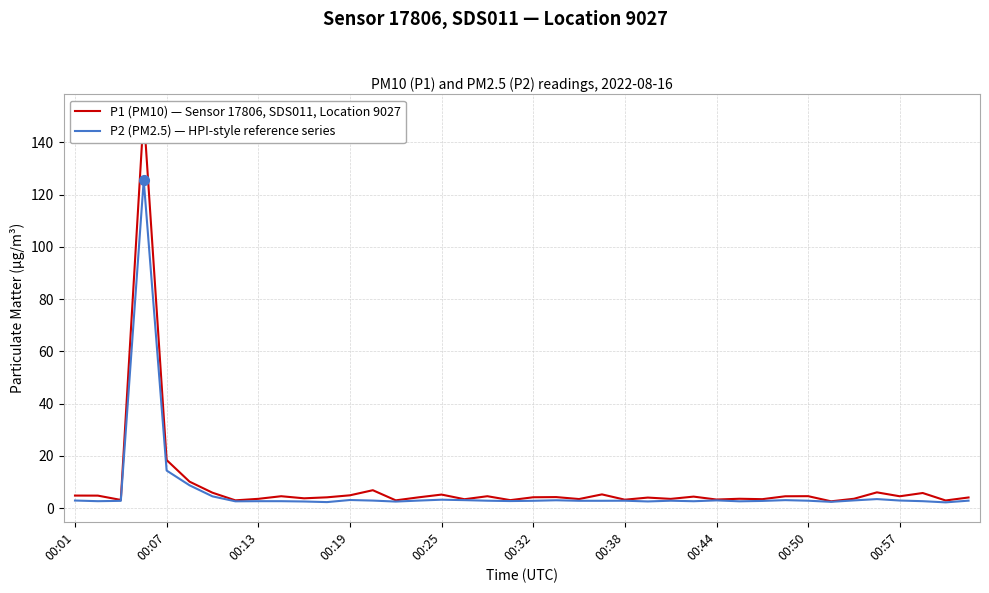

How many distinct data groups are displayed?

2